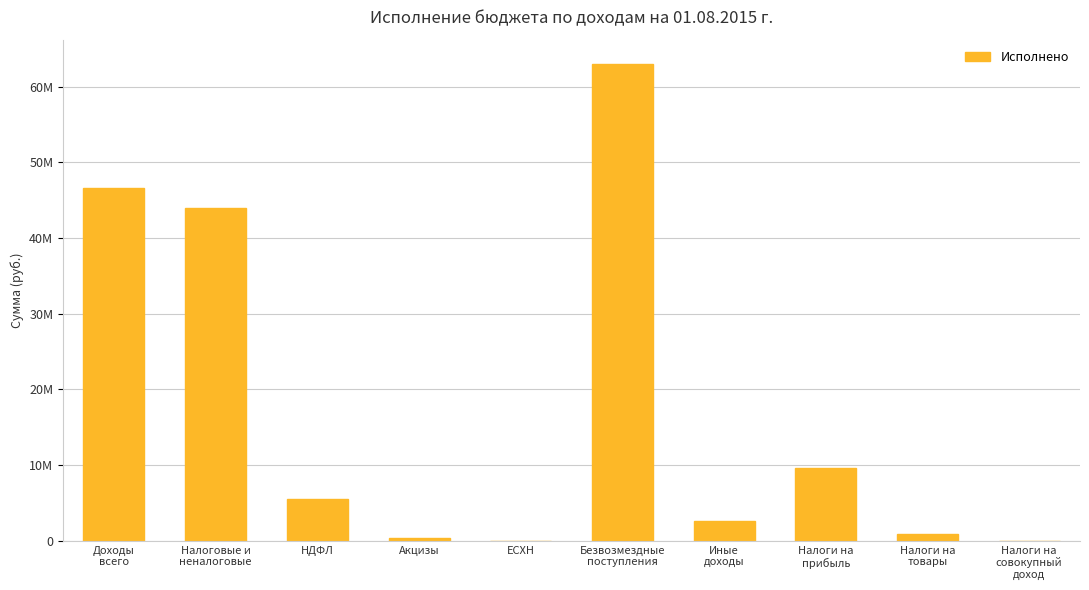

How many bars are there in total?

10